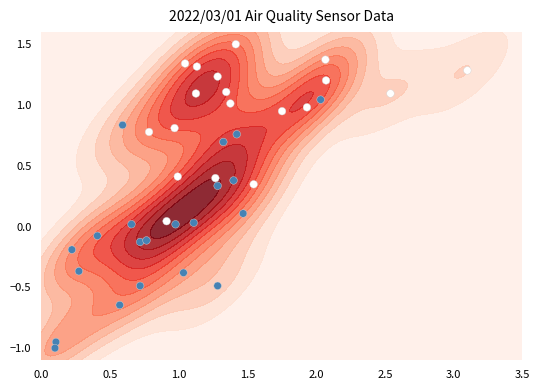

Count the number of categories in the chart.

40